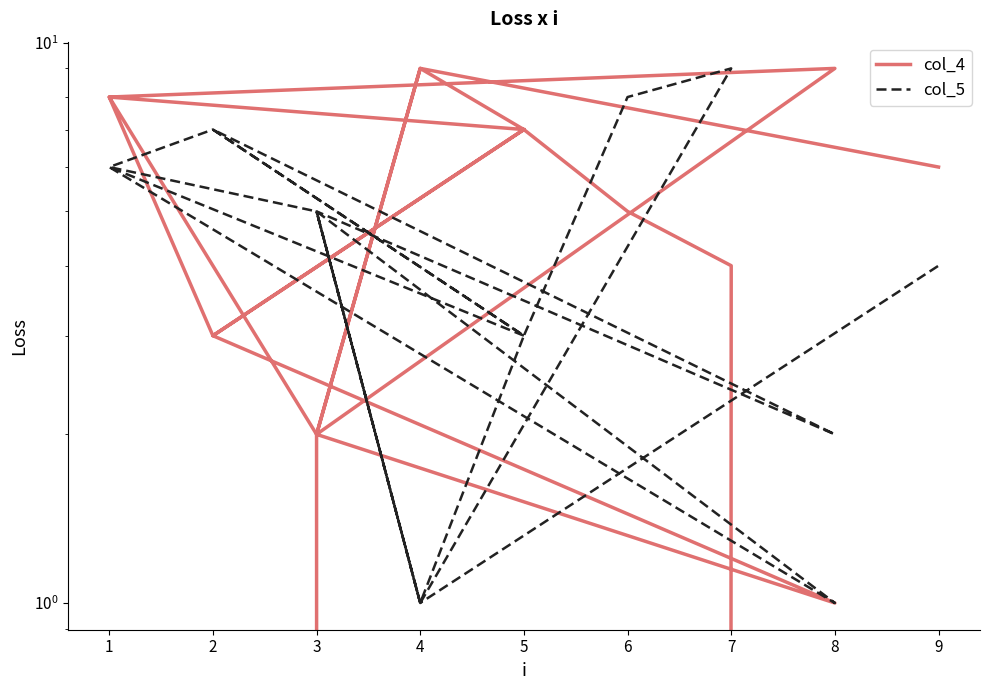

What are all the series names shown in the legend?

col_4, col_5